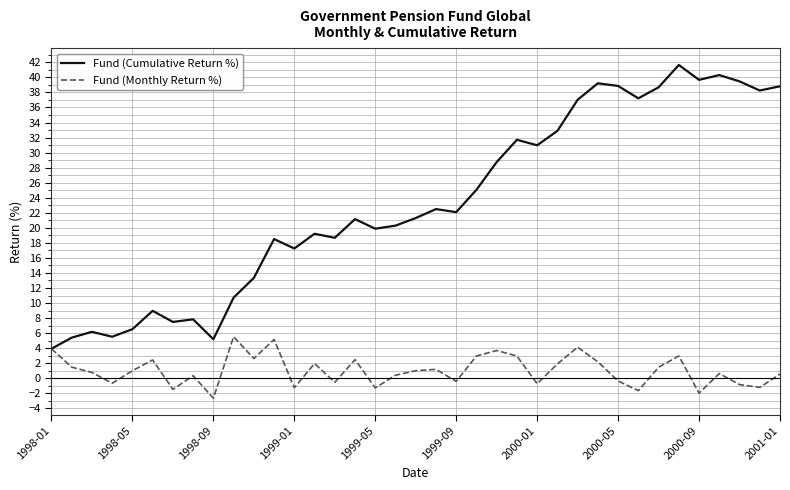

List the series in order of their peak value, lowest first.

Fund (Monthly Return %), Fund (Cumulative Return %)